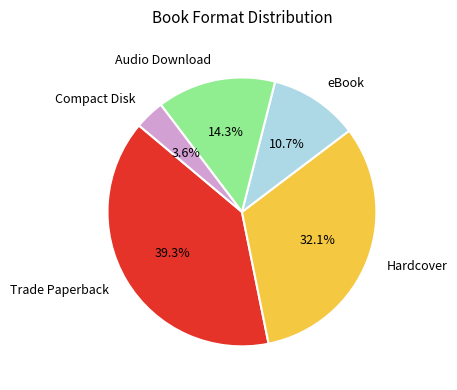

What is the ratio of the value at eBook to the value at Hardcover?

0.3